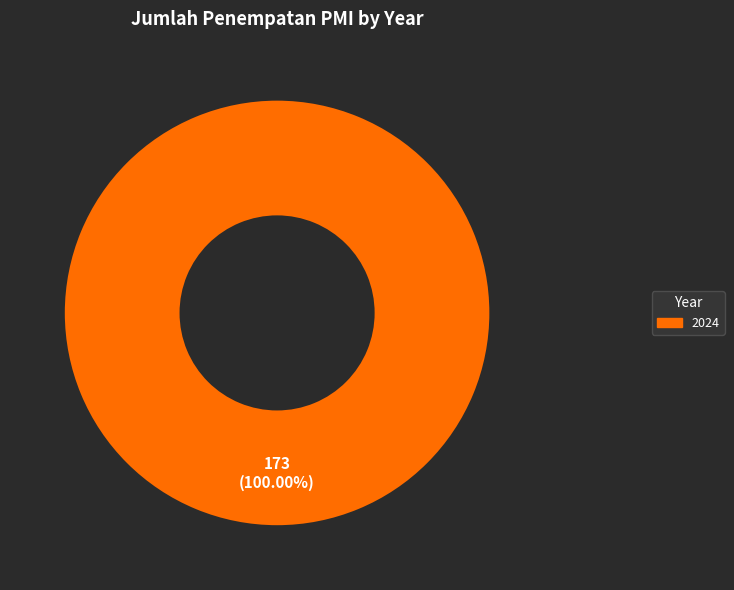

Is there any slice that represents more than half of the pie?

Yes